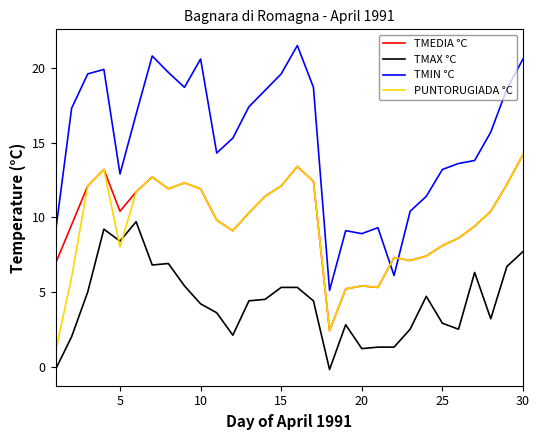

Does the chart have visible grid lines?

No